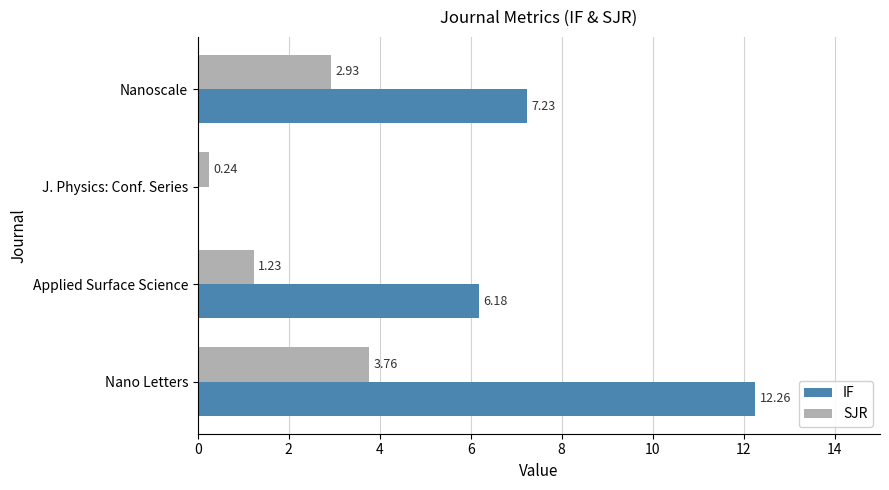

What is the sum of all SJR values?

8.2